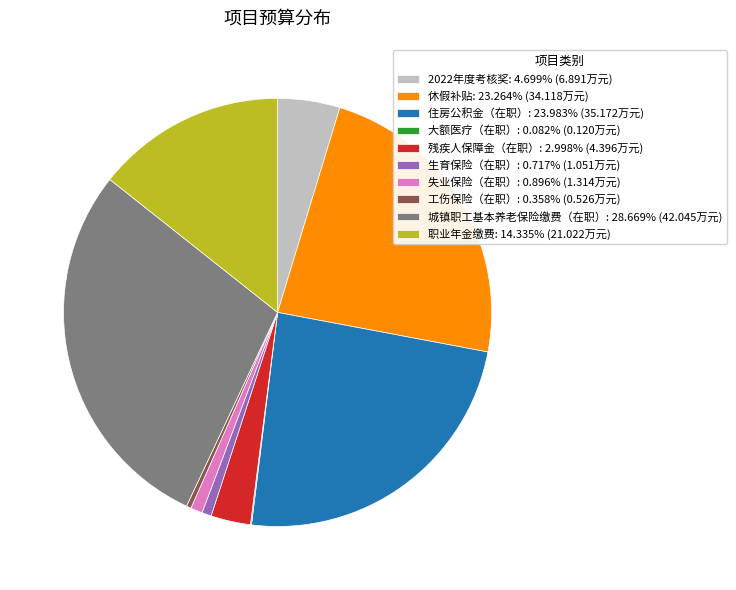

Is the sum of 残疾人保障金（在职）: 2.998% (4.396万元) and 2022年度考核奖: 4.699% (6.891万元) greater than half?

No